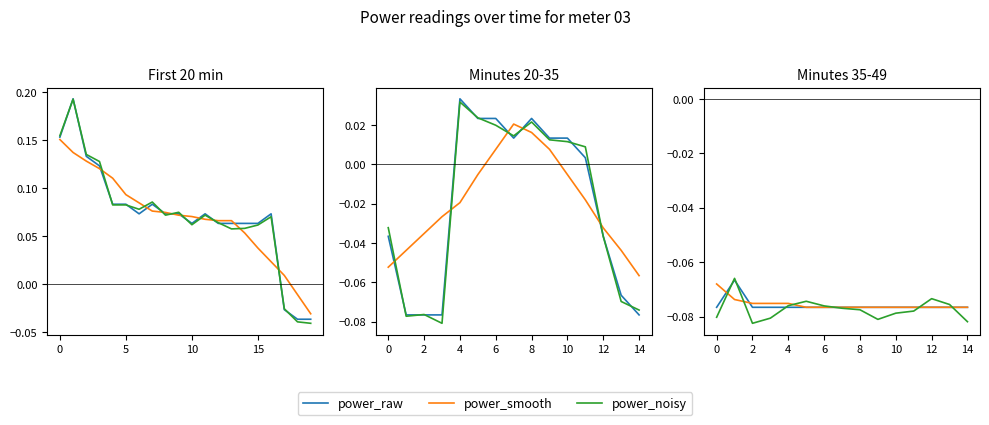

Is it true that power_raw equals -0.1 at 12?

False